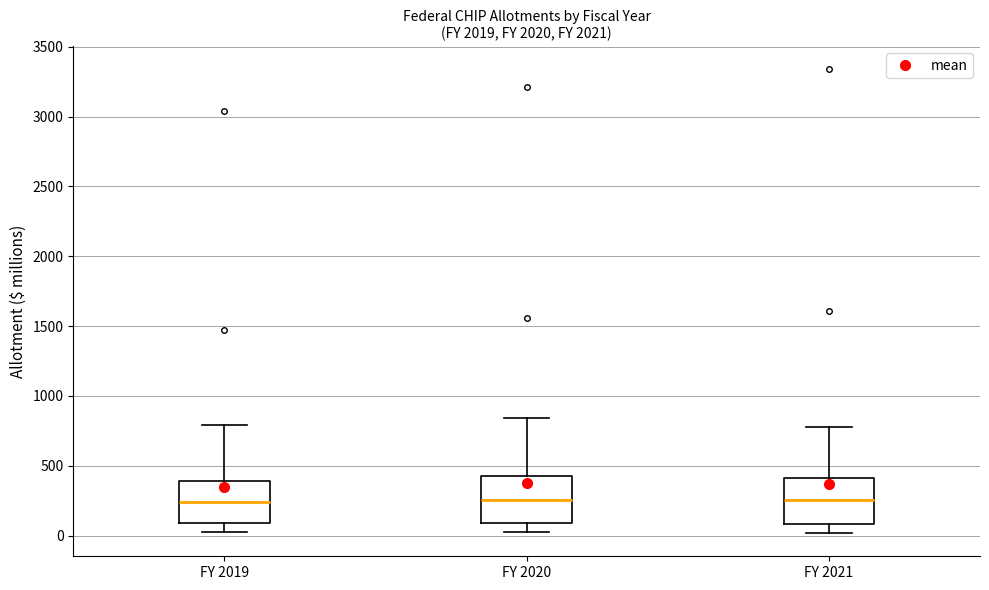

Where is the upper edge of the box for FY 2020 on the y-axis? The values are not printed on the chart, so give them approximately, as read against the axis.

400